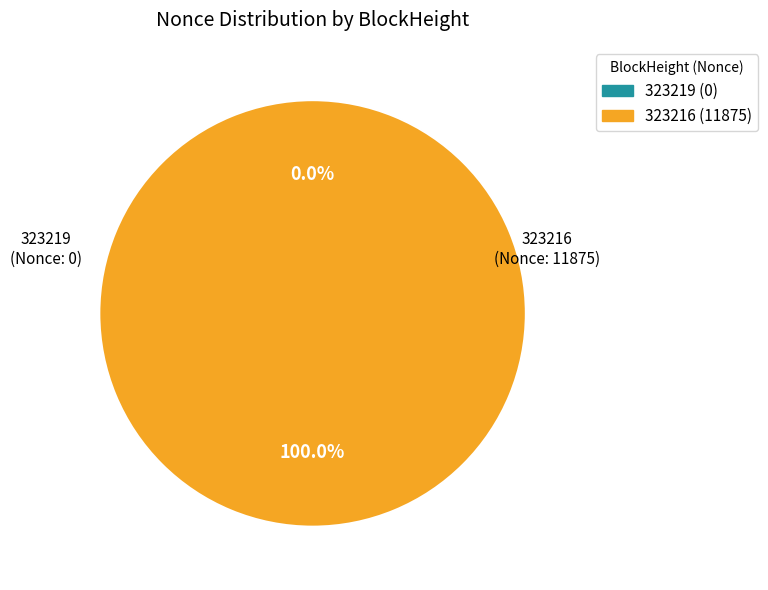

To the nearest percent, what is the difference between the largest and smallest slice percentages?

100%